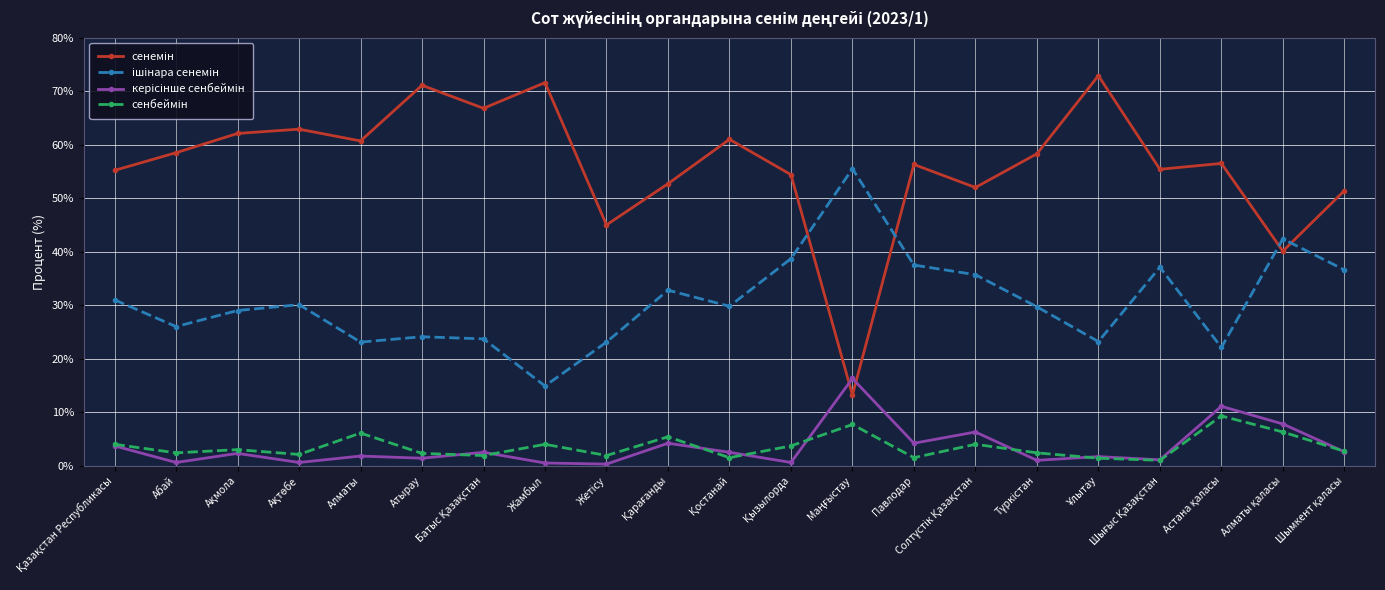

What is the greatest value displayed?

72.9